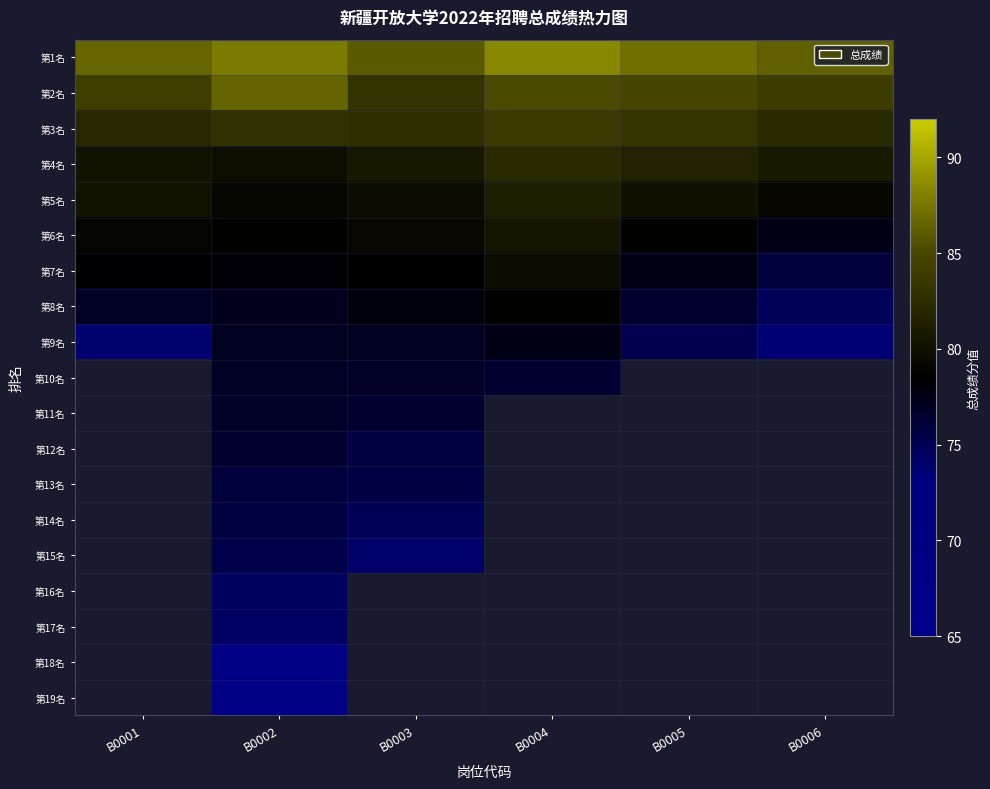

Between B0002 and B0003, which series saw the biggest shift?

第2名